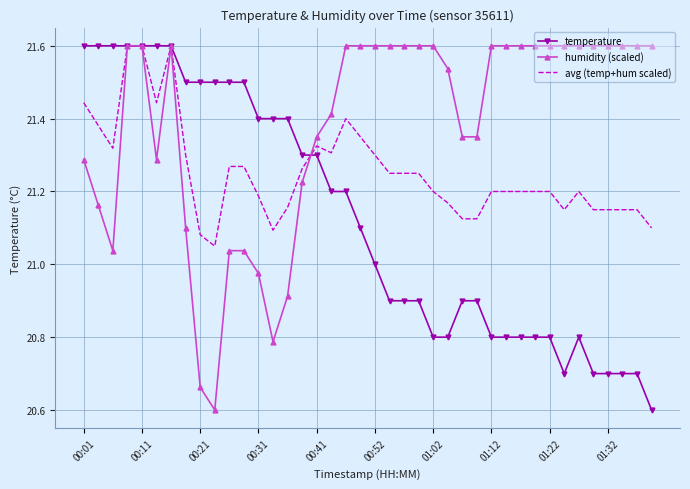

List the series in order of their overall mean, lowest first.

temperature, avg (temp+hum scaled), humidity (scaled)